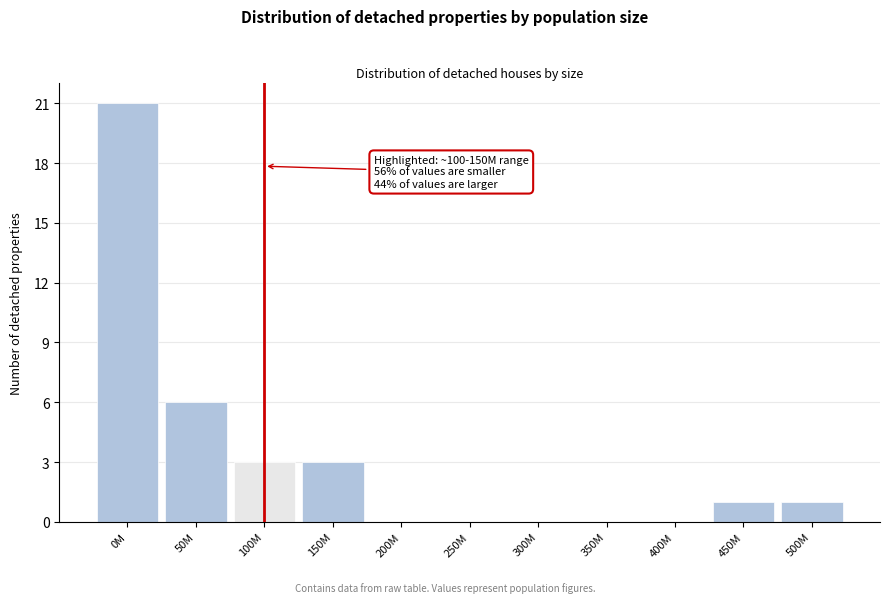

Reading right to left, list all the values displayed in this chart.

500M=1	450M=1	400M=0	350M=0	300M=0	250M=0	200M=0	150M=3	100M=3	50M=6	0M=21